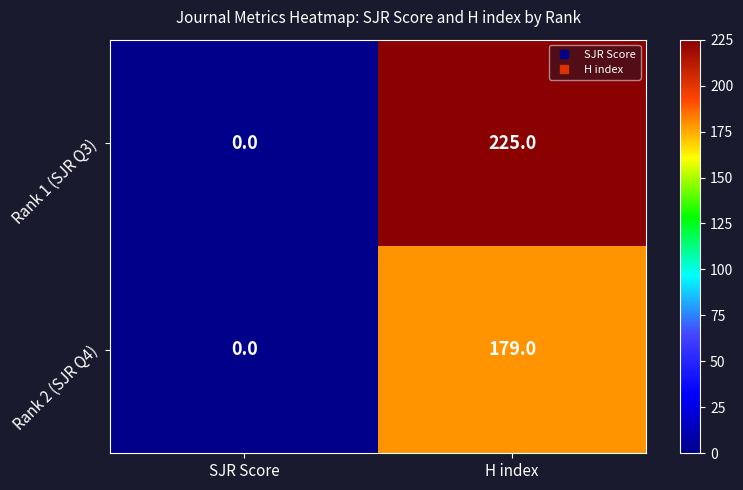

Reading left to right, extract all data points from this chart.

Rank 1 (SJR Q3): 0	225
Rank 2 (SJR Q4): 0	179